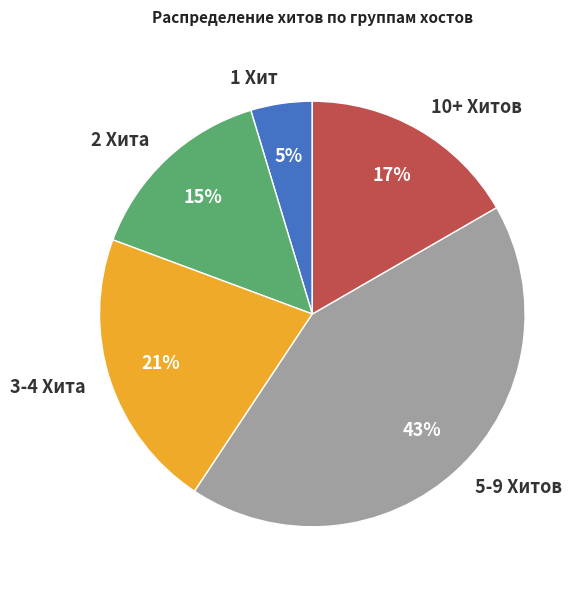

Rank the categories by value from highest to lowest.

5-9 Хитов, 3-4 Хита, 10+ Хитов, 2 Хита, 1 Хит